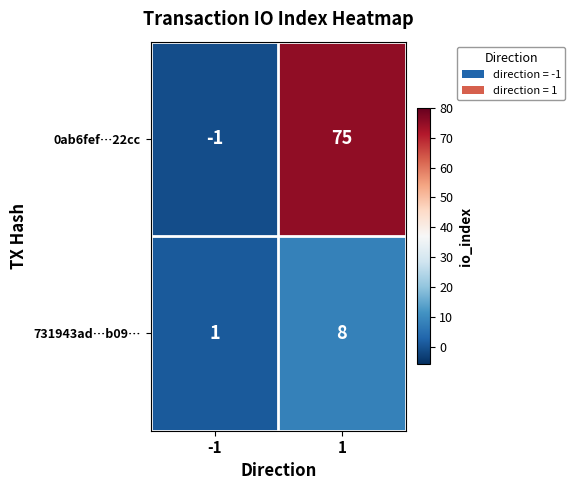

At which category is the sum across all series the highest?

1